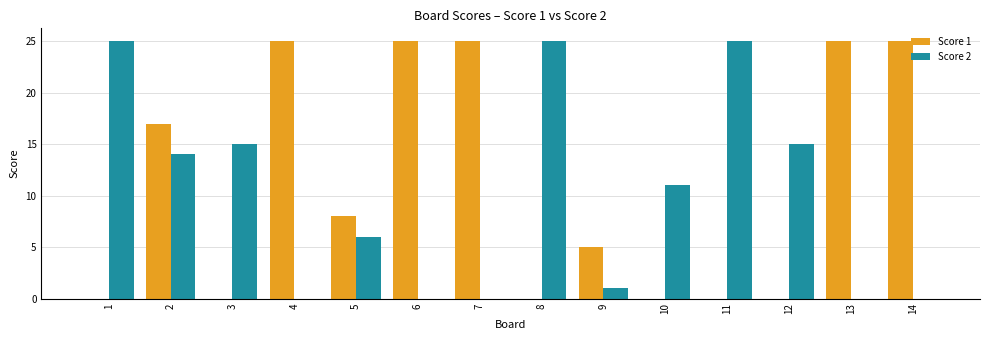

What is the difference between the Score 2 values at 12 and 7?

15